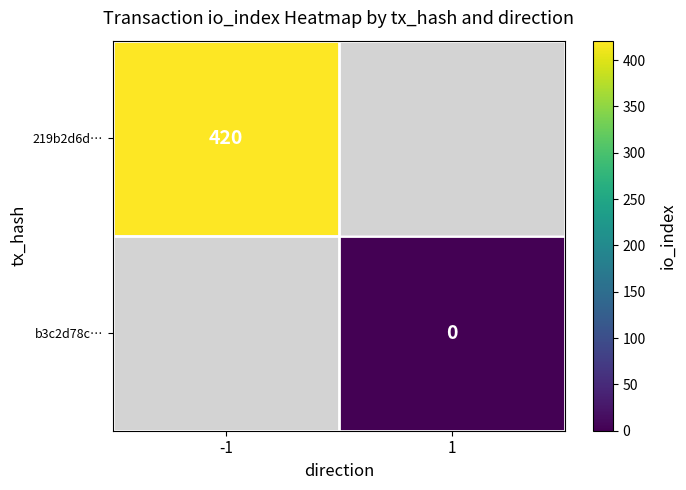

Which series has the widest spread of values?

219b2d6d…